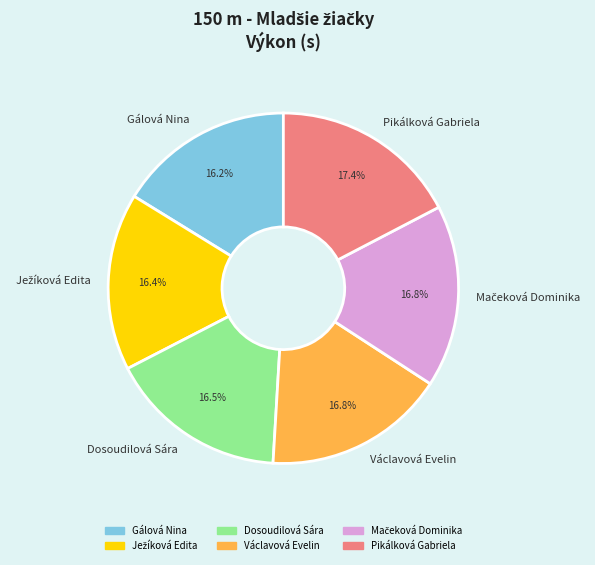

How many slices are in this pie chart?

6